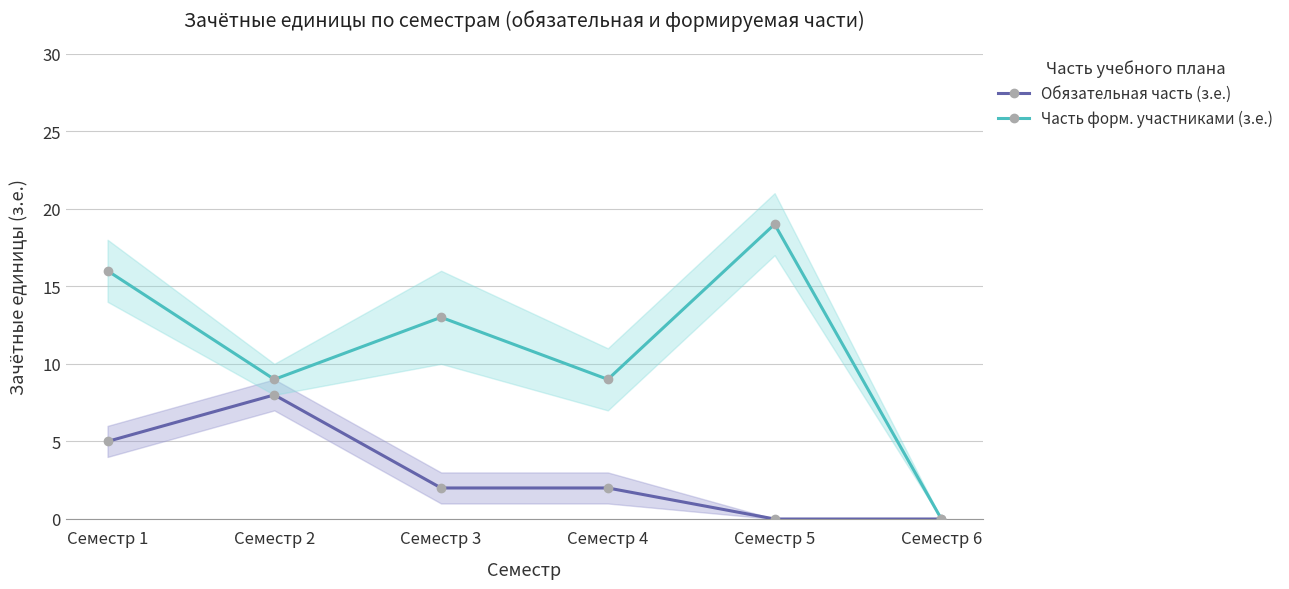

Is it true that Часть форм. участниками (з.е.) equals -7 at Семестр 6?

False